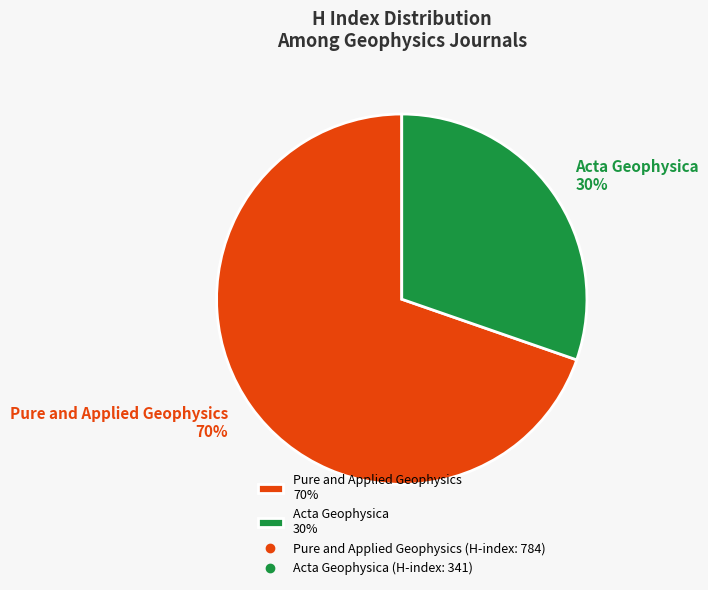

How many slices are in this pie chart?

2